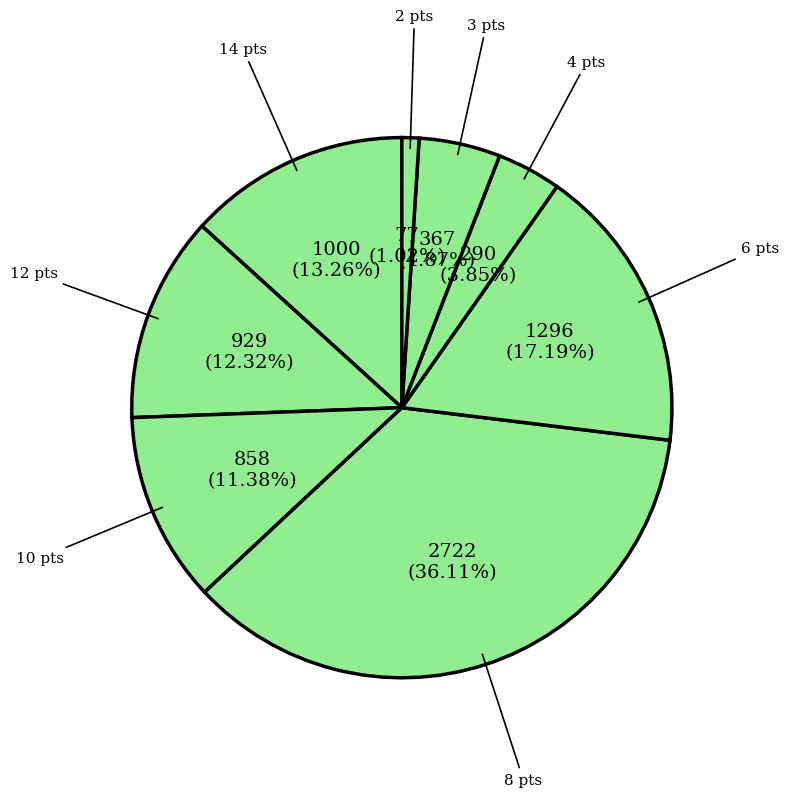

Count the number of slices in the pie.

8